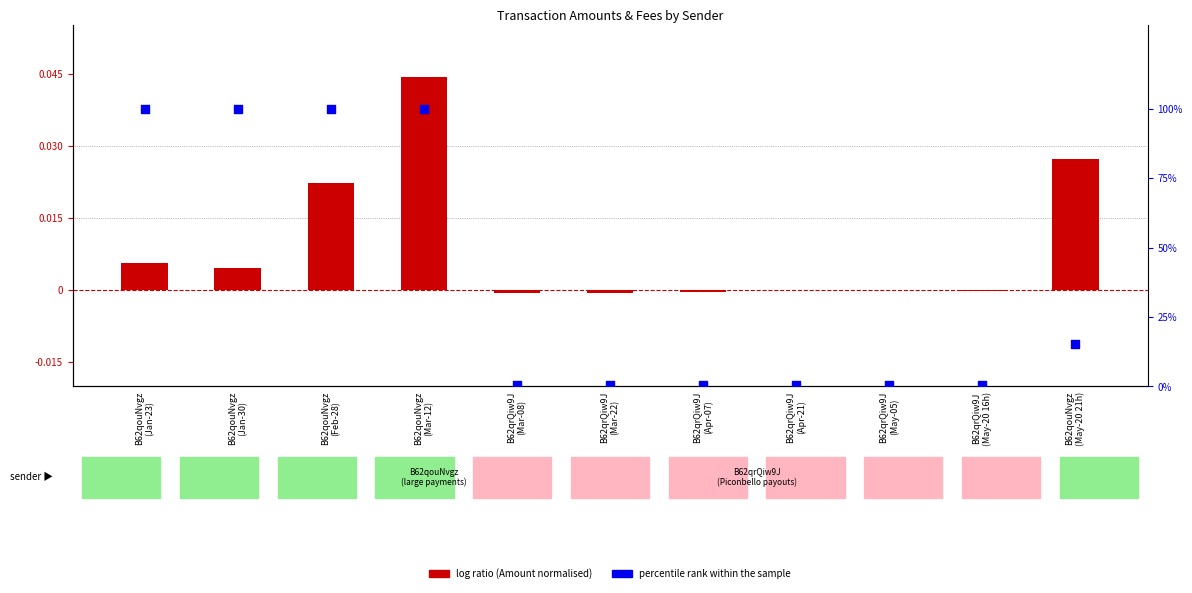

What are all the series names shown in the legend?

log ratio (Amount normalised), percentile rank within the sample